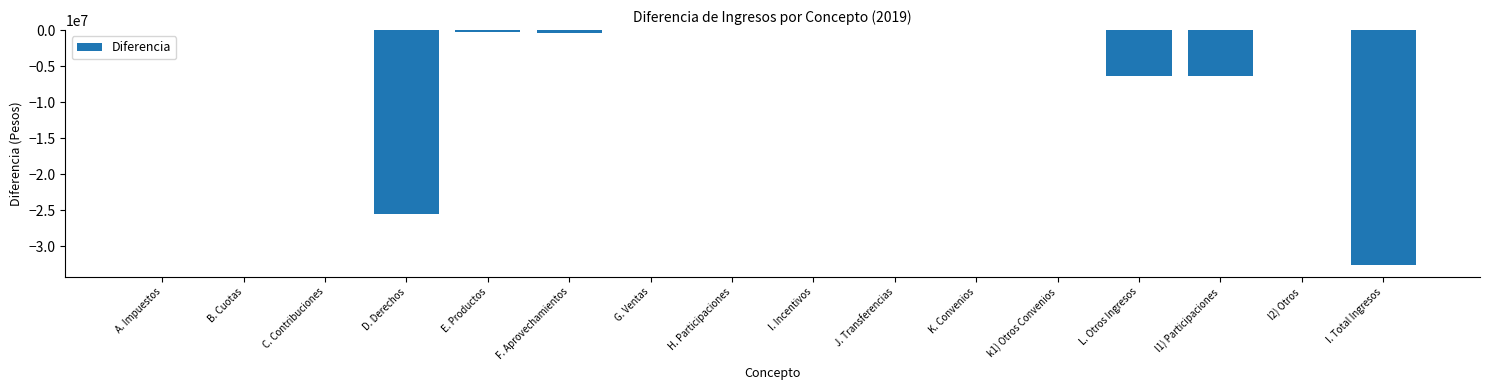

Reading right to left, what are all the values shown in this chart?

I. Total Ingresos=-32662516.9	l2) Otros=0.0	l1) Participaciones=-6400000.0	L. Otros Ingresos=-6400000.0	k1) Otros Convenios=0.0	K. Convenios=0.0	J. Transferencias=0.0	I. Incentivos=0.0	H. Participaciones=0.0	G. Ventas=0.0	F. Aprovechamientos=-470050.5	E. Productos=-297406.5	D. Derechos=-25495059.9	C. Contribuciones=0.0	B. Cuotas=0.0	A. Impuestos=0.0